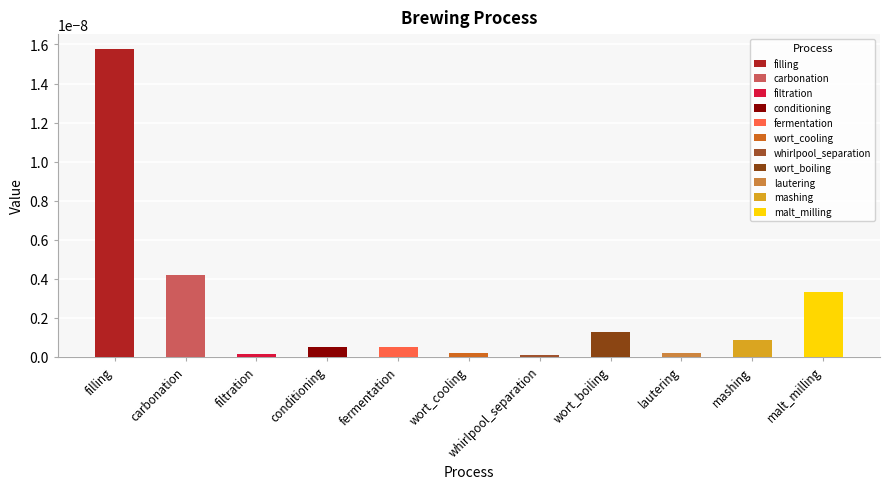

Are the bars horizontal?

No